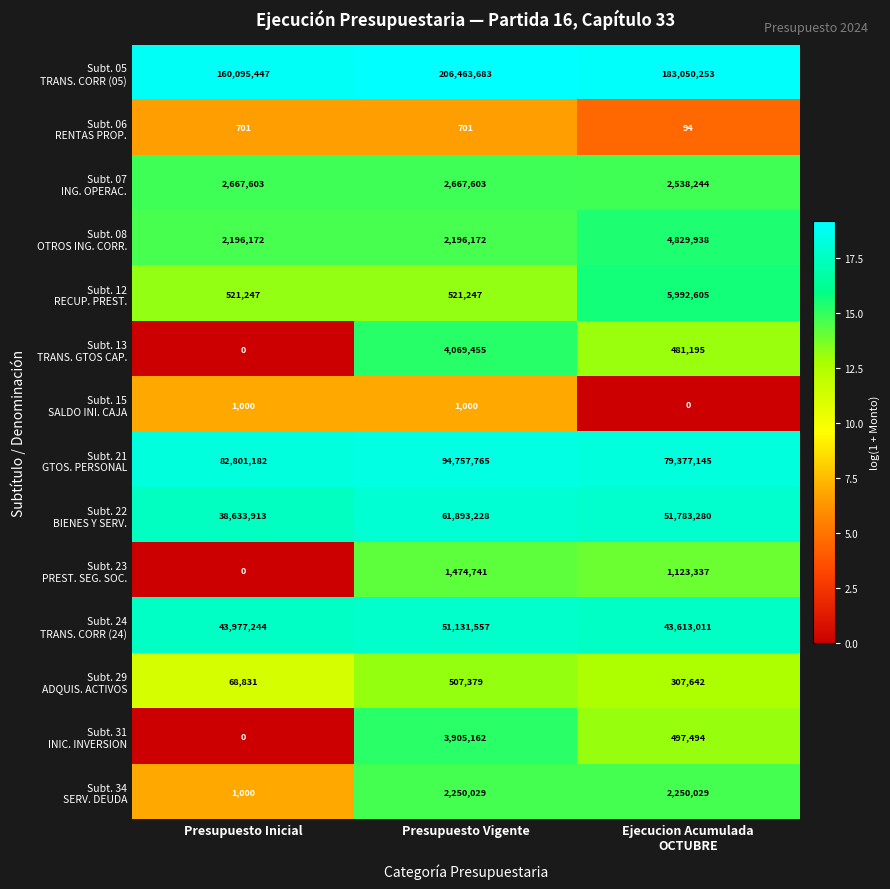

What is the maximum value shown in the chart?

206463683